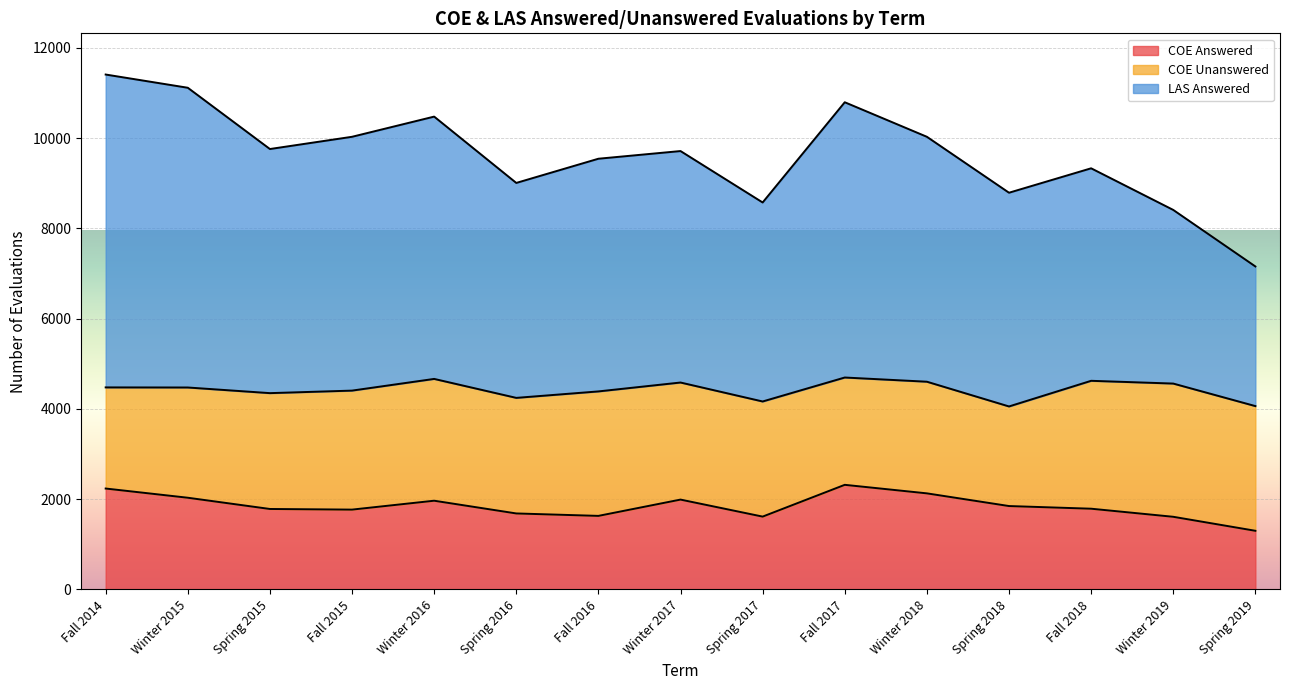

The value of COE Answered at Winter 2018 is 2129. True or false?

True